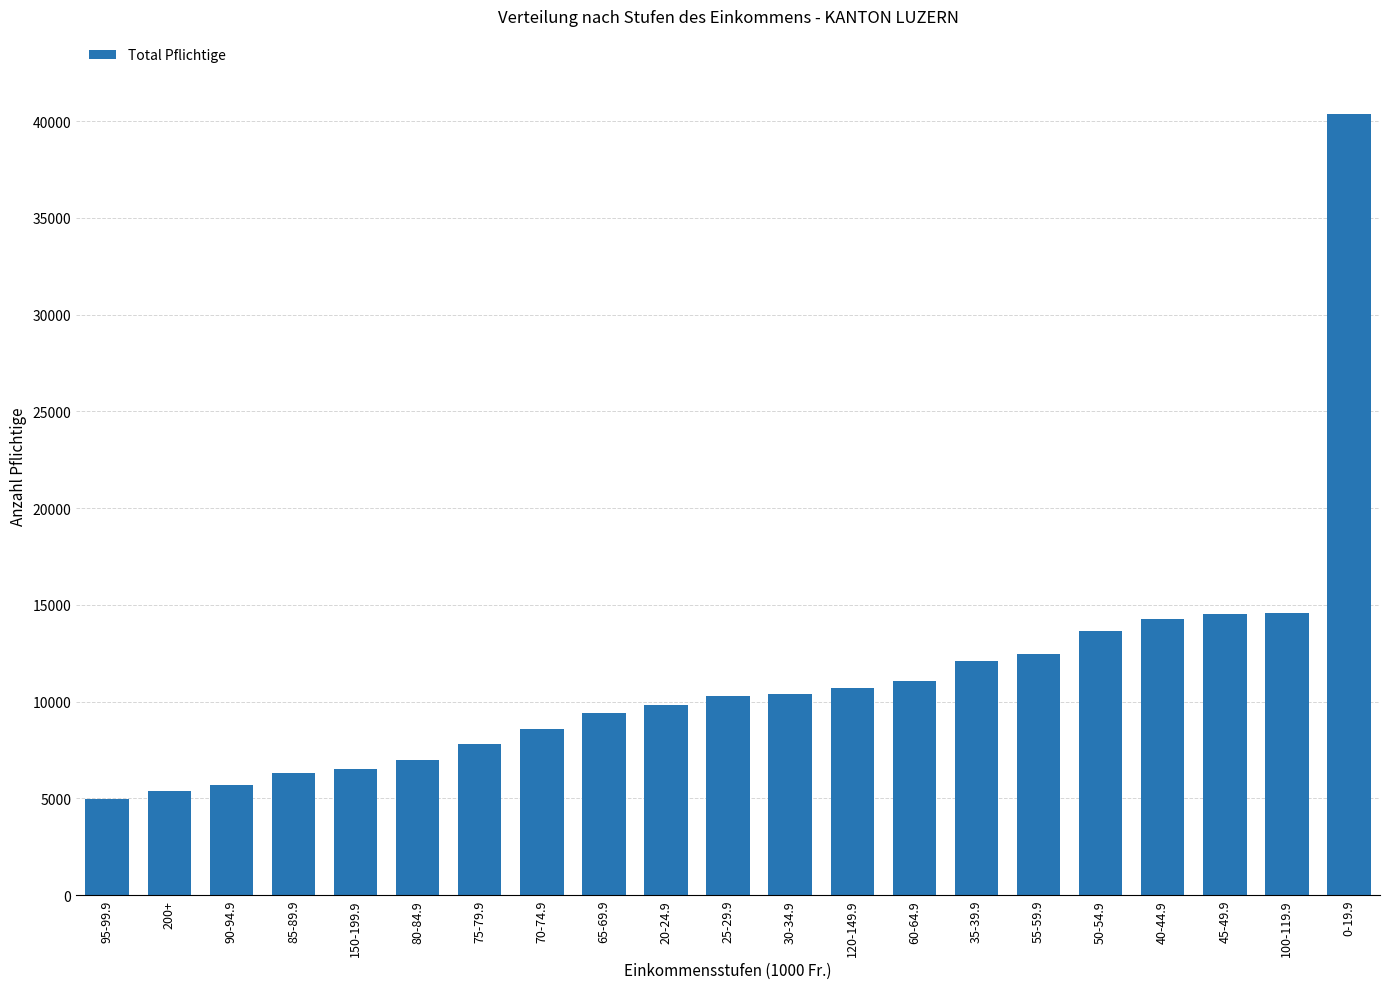

What is the change in value from 90-94.9 to 80-84.9?

+1272